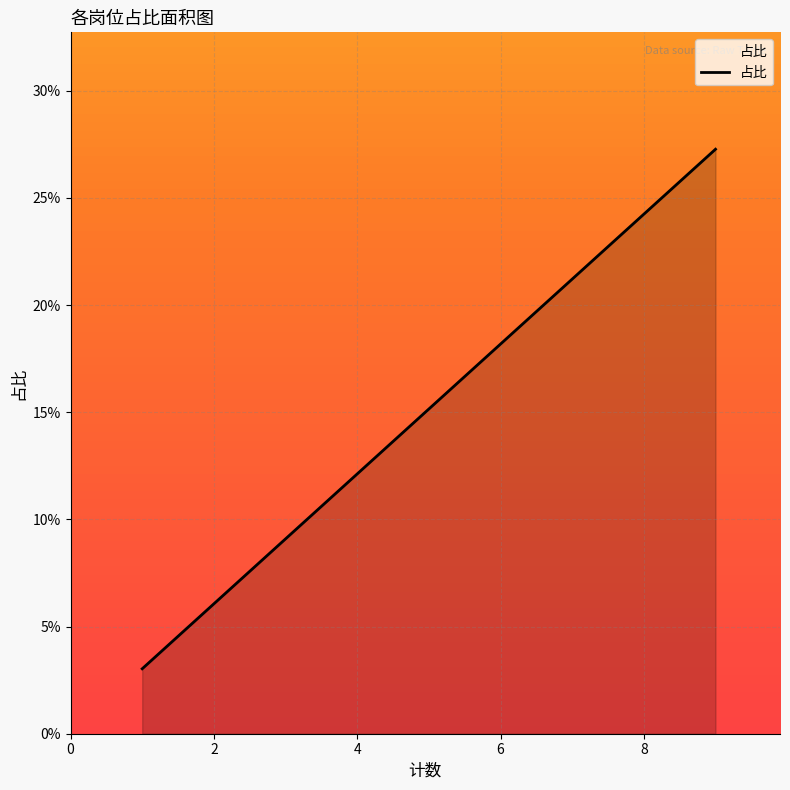

What is the greatest value displayed?

0.3